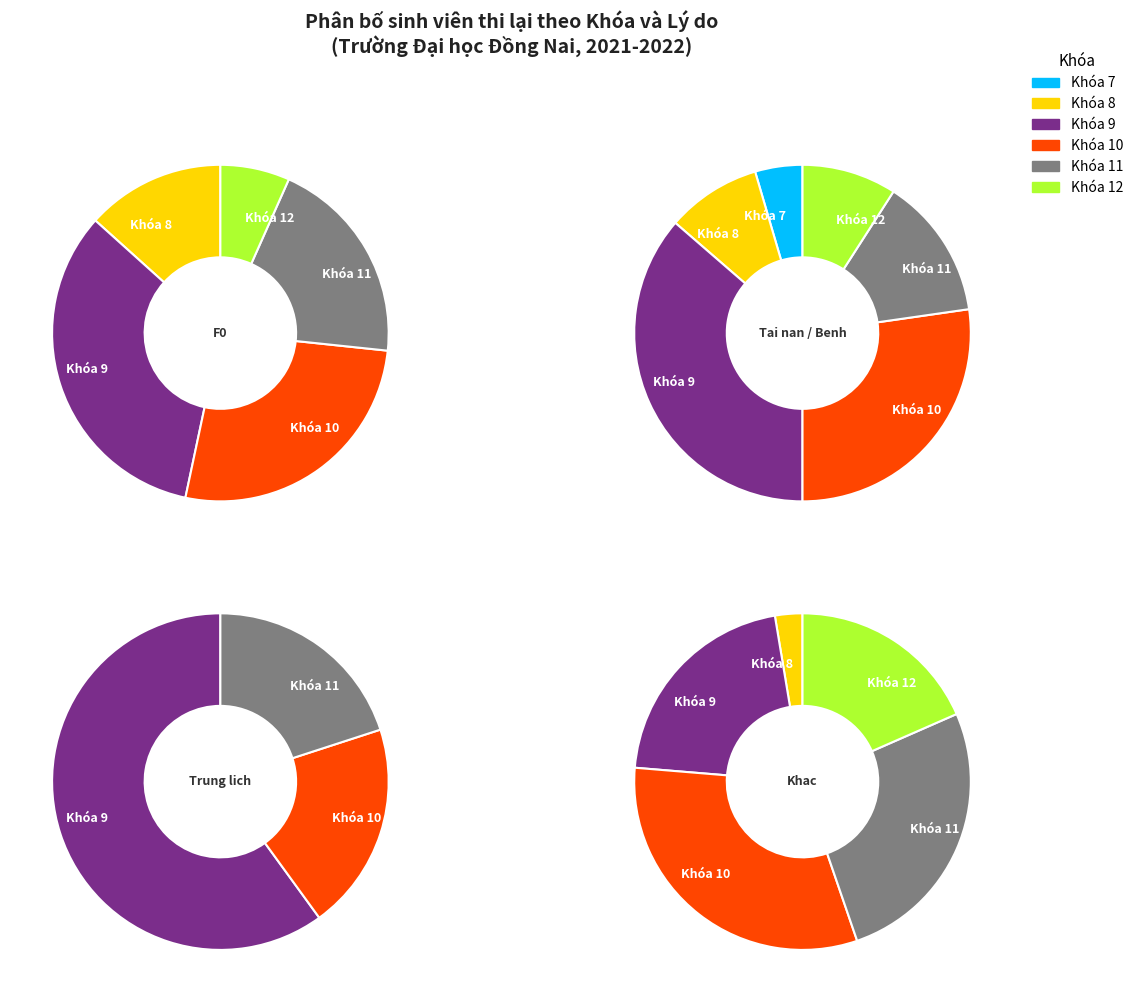

Does 9 represent more than half of the total?

No